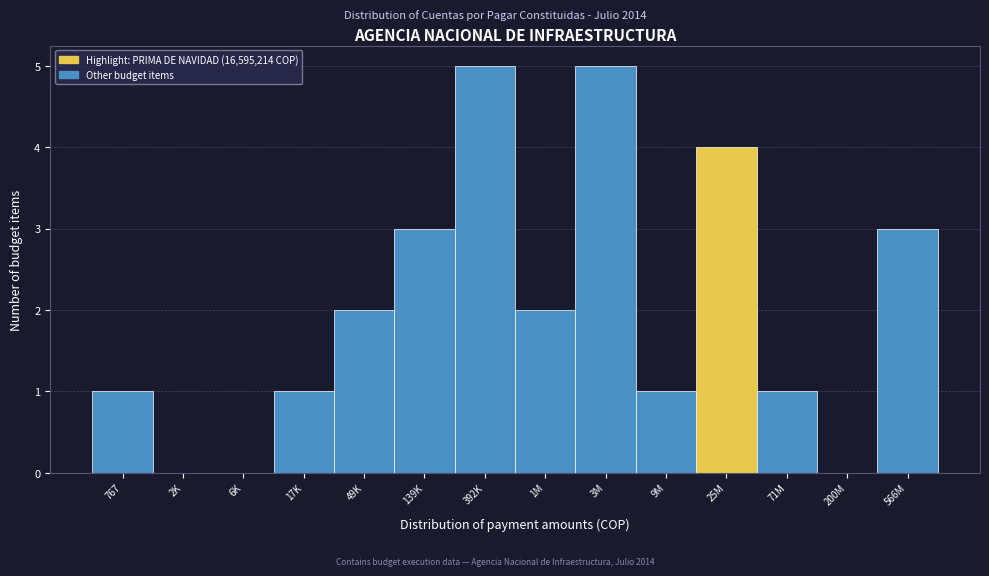

Reading left to right, list all the values displayed in this chart.

767=1	2K=0	6K=0	17K=1	49K=2	139K=3	392K=5	1M=2	3M=5	9M=1	25M=4	71M=1	200M=0	566M=3